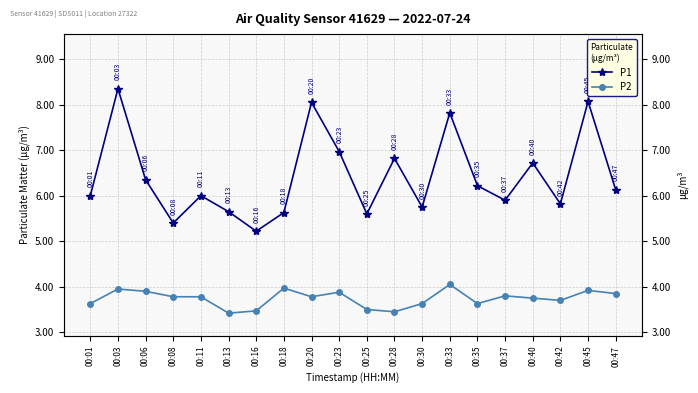

At which label is P1 closest to 6?

00:01